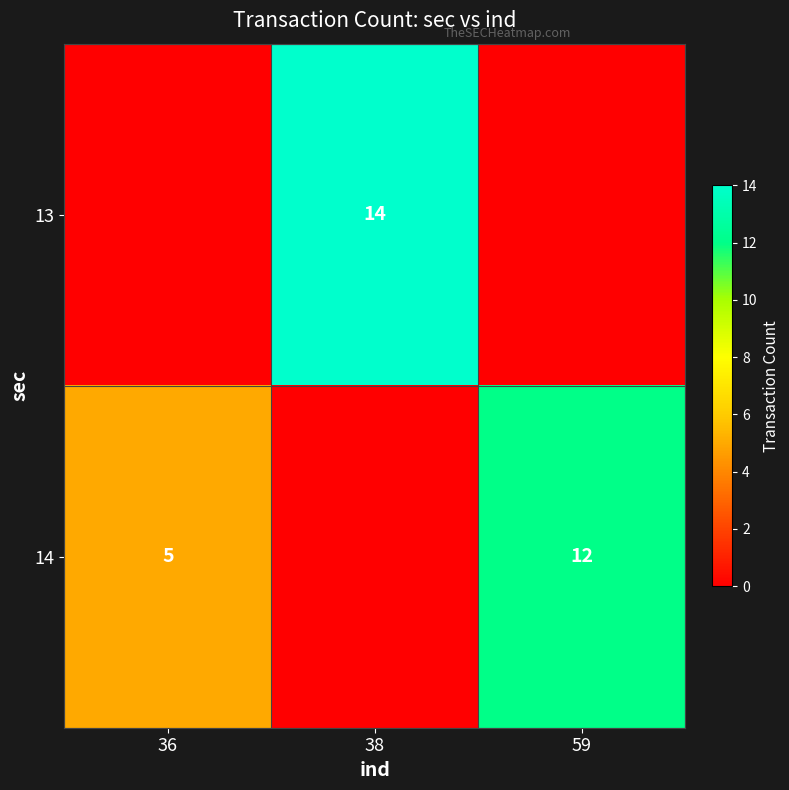

The 14 series shows 5 at 36. True or false?

True